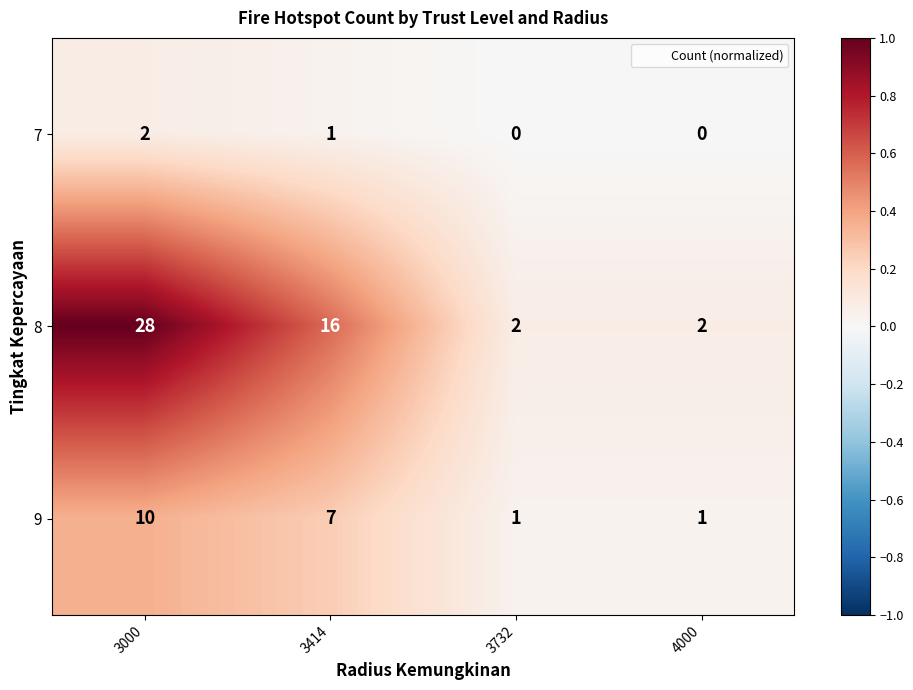

Which series has the largest range (max minus min)?

8